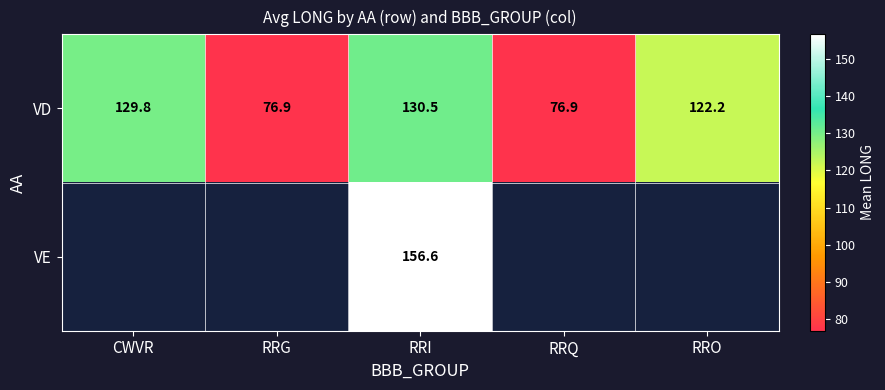

What is the average value of the VD series?

107.3